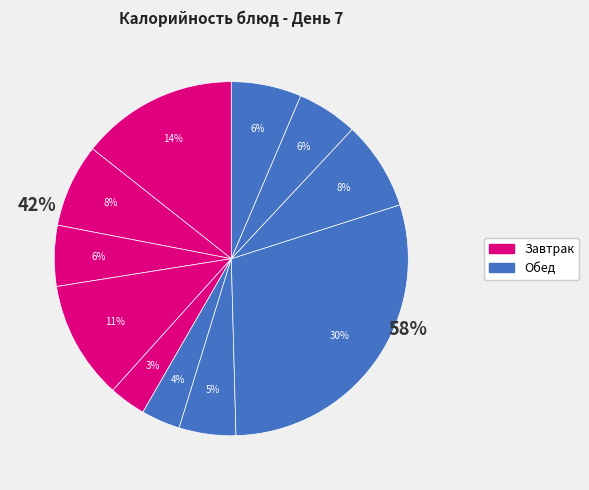

How much of the chart is everything except ЯБЛОКО СВЕЖЕЕ?

96.7%